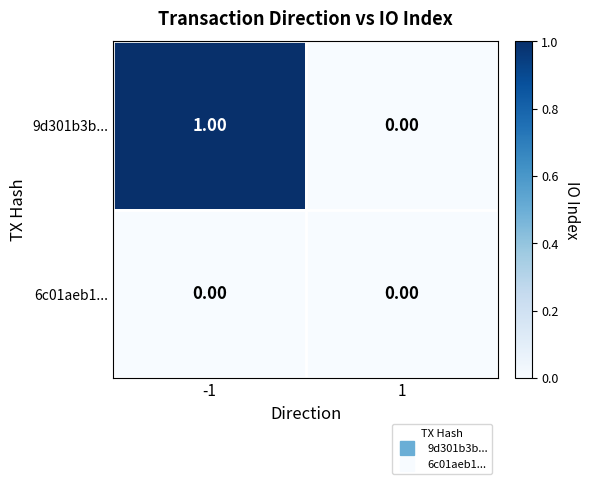

What is the spread (max minus min) of values at -1?

1